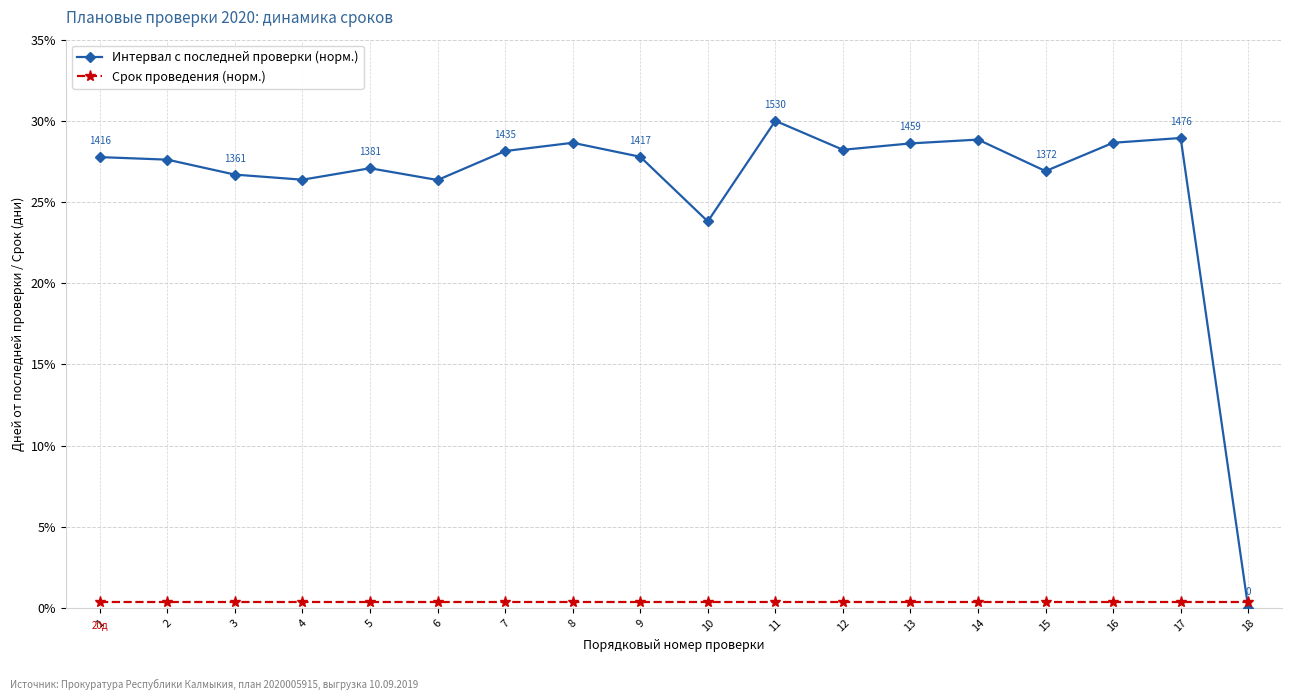

How many intersections are there between Срок проведения (норм.) and Интервал с последней проверки (норм.)?

1